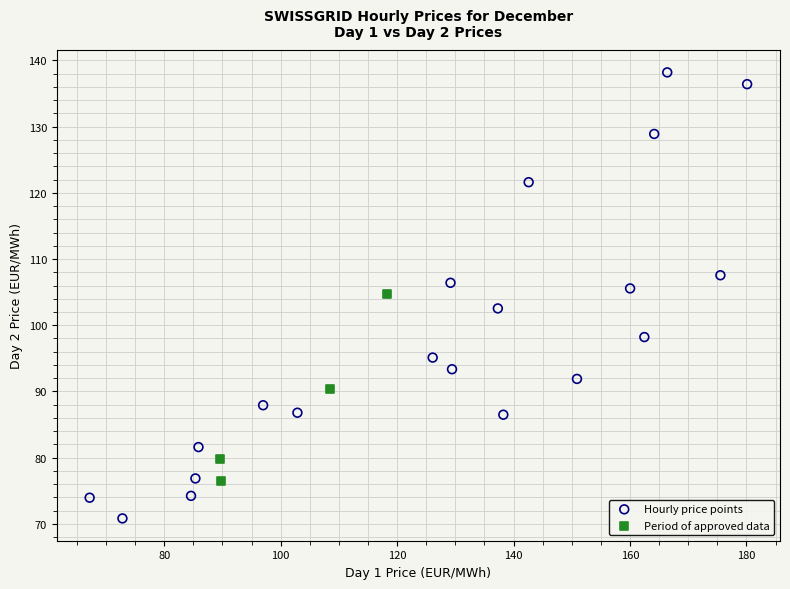

What are all the series names shown in the legend?

Hourly price points, Period of approved data